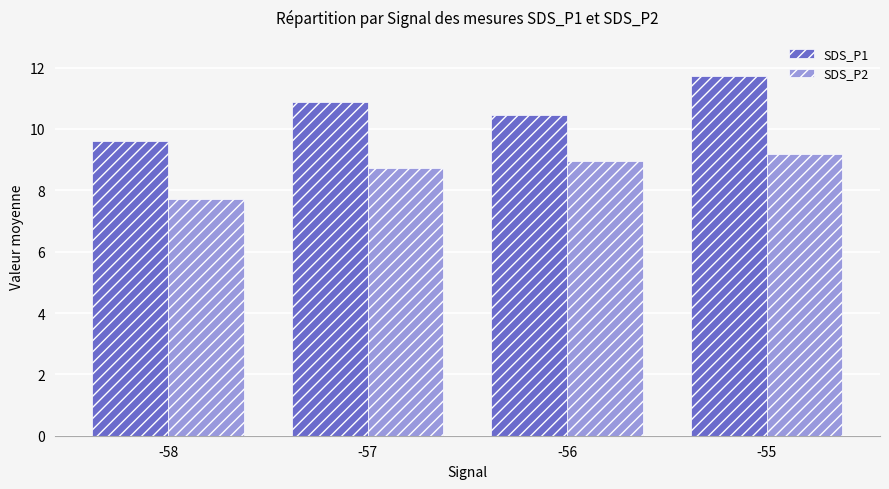

Rank the series at -56 from lowest to highest value.

SDS_P2, SDS_P1